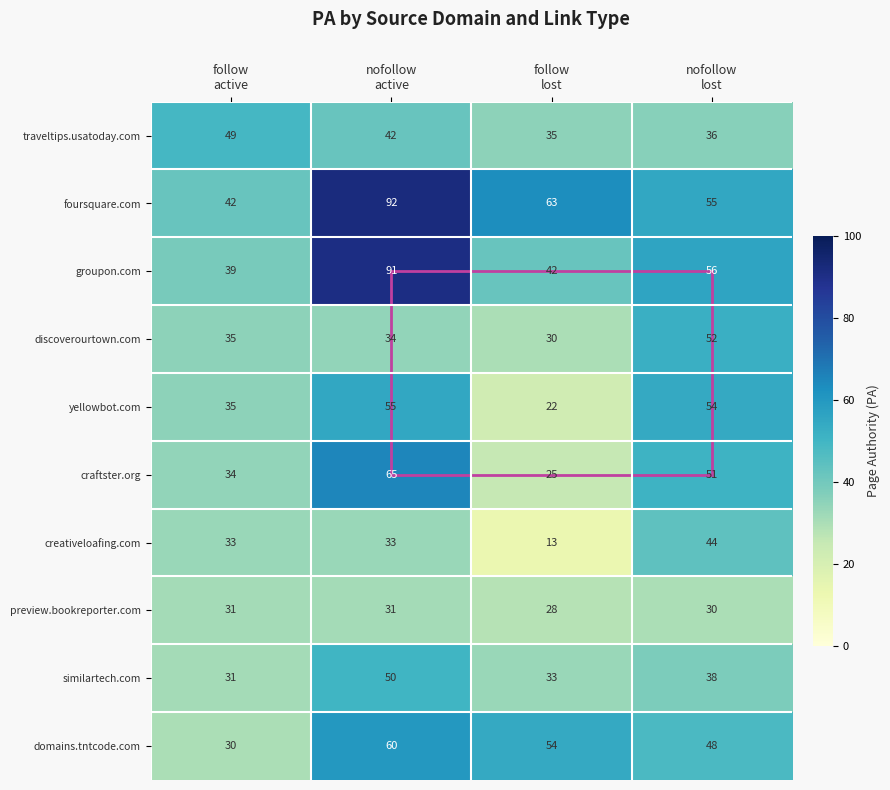

What is the lowest value of the craftster.org series?

25